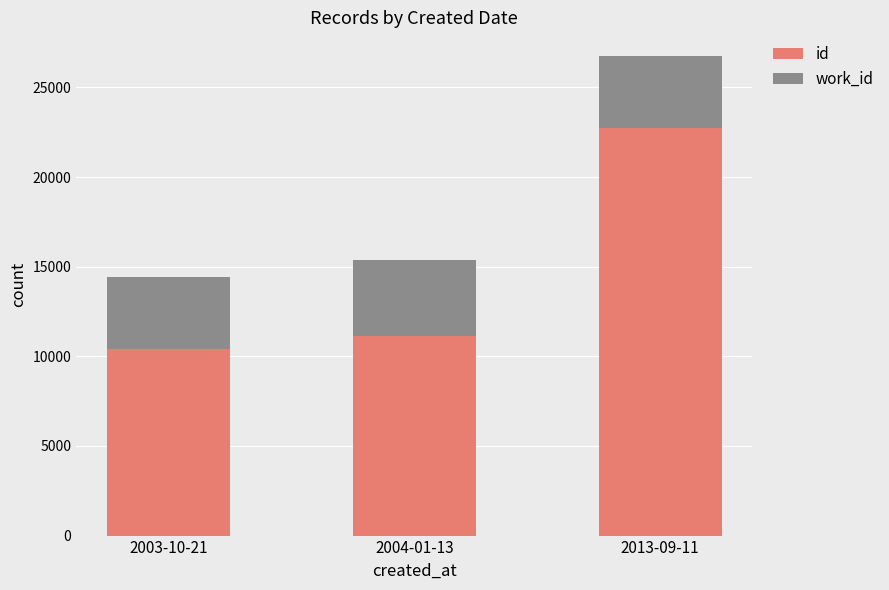

Reading left to right, transcribe the values for id.

10420	11121	22715